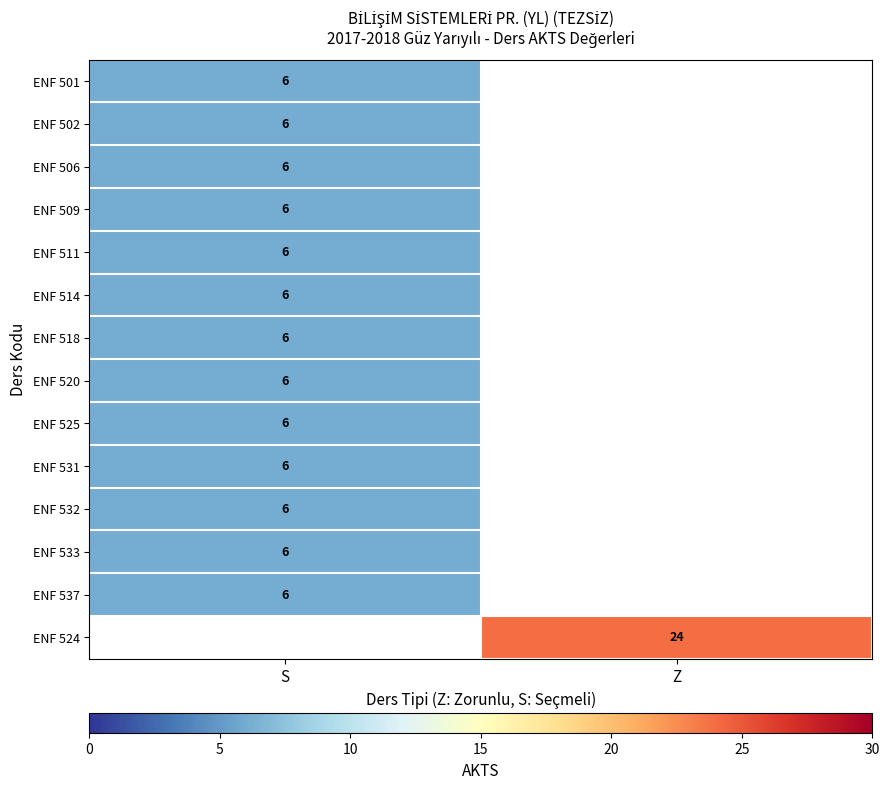

The value of ENF 506 at S is 2. True or false?

False